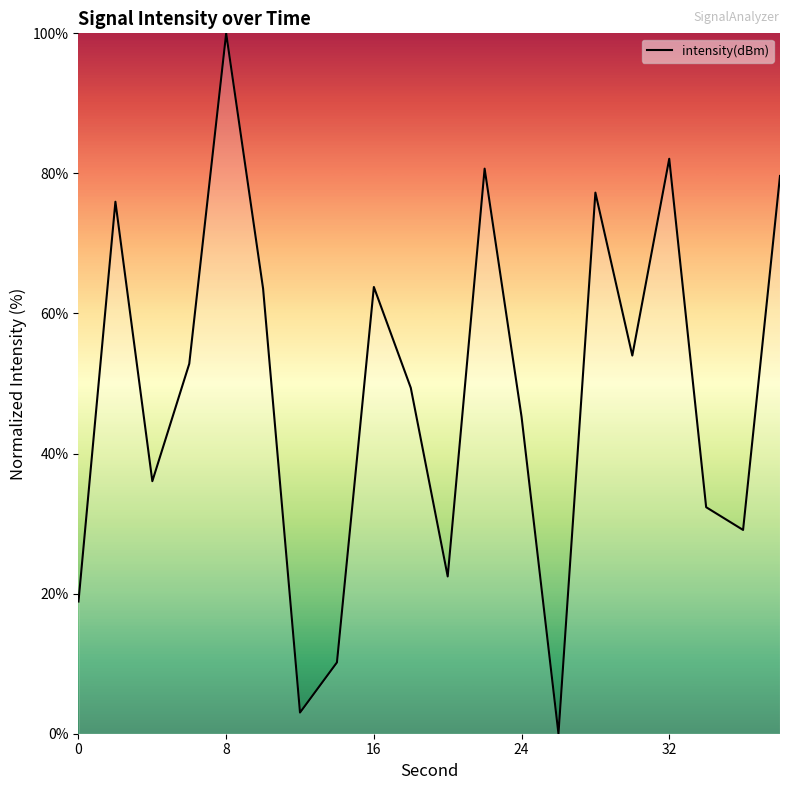

How many categories are shown in the chart?

20